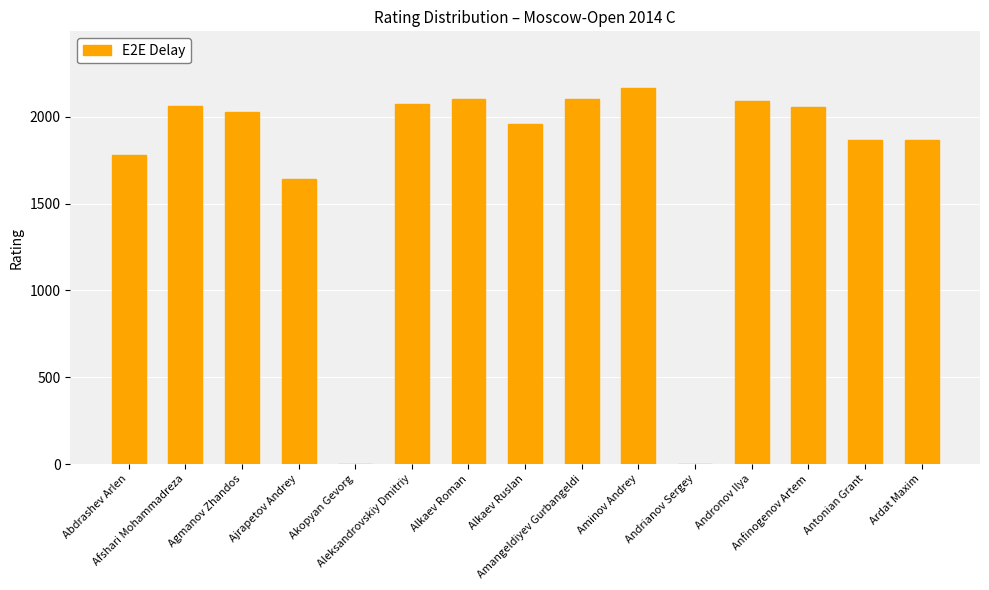

What is the greatest value displayed?

2168